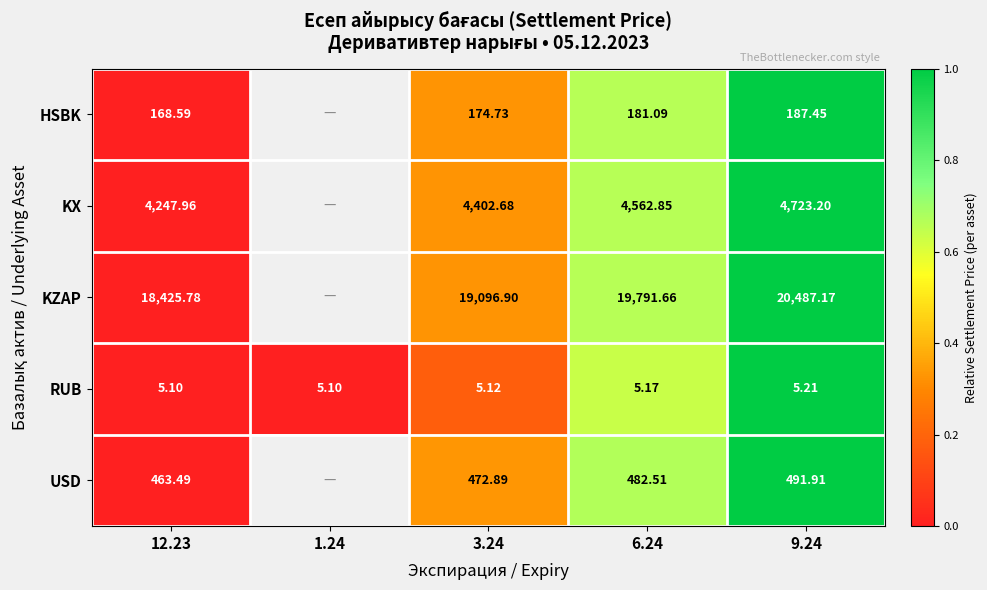

Which series changed the most between 3.24 and 9.24?

KZAP